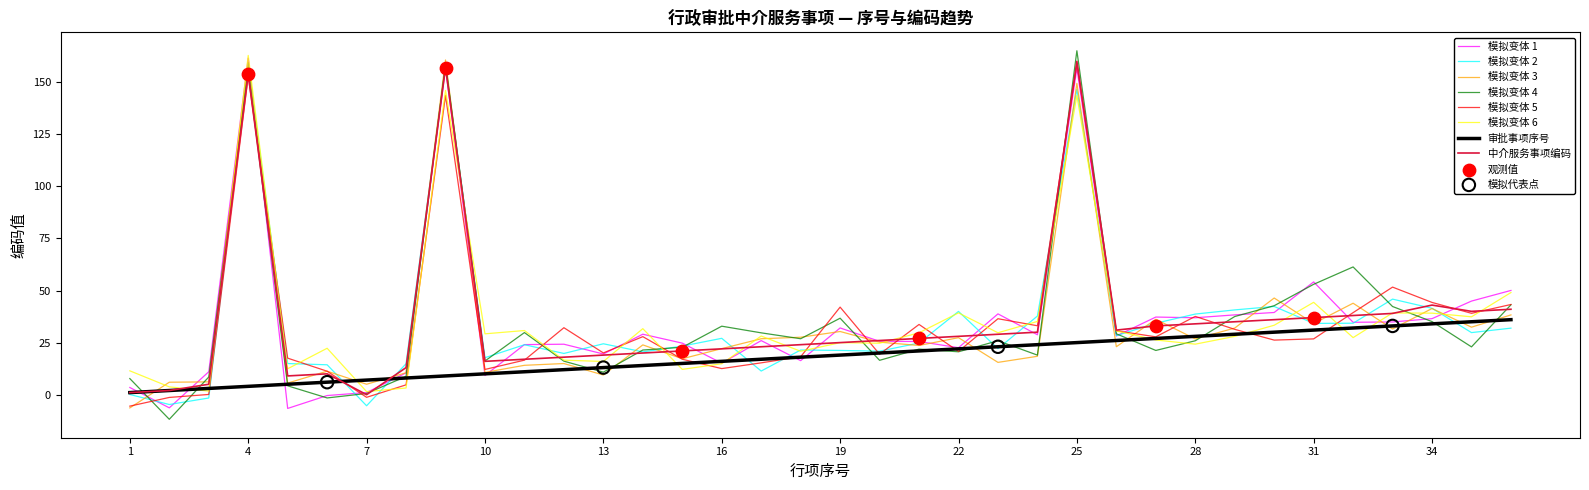

What is the minimum value shown in the chart?

-11.8